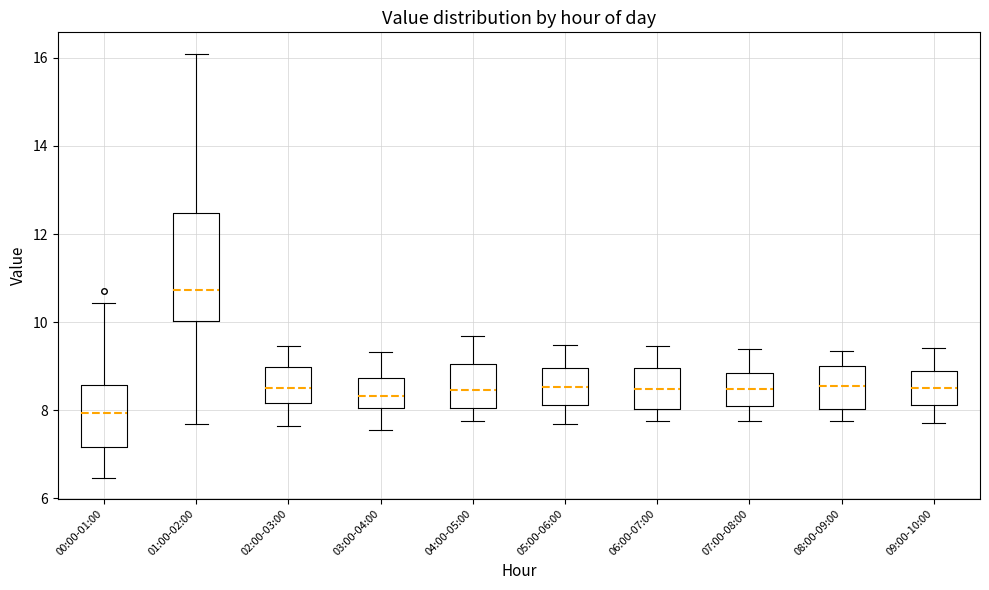

Reading left to right, transcribe this box plot: for each box, give where its median line is, the range the box spans, and where its two whiskers end, as read against the y-axis. The values are not printed on the chart, so give them approximately, as read against the axis.

00:00-01:00: median 8.0, box 7.2 to 8.6, whiskers 6.4 to 10.4
01:00-02:00: median 10.8, box 10.0 to 12.4, whiskers 7.6 to 16.2
02:00-03:00: median 8.6, box 8.2 to 9.0, whiskers 7.6 to 9.4
03:00-04:00: median 8.4, box 8.0 to 8.8, whiskers 7.6 to 9.4
04:00-05:00: median 8.4, box 8.0 to 9.0, whiskers 7.8 to 9.6
05:00-06:00: median 8.6, box 8.2 to 9.0, whiskers 7.6 to 9.4
06:00-07:00: median 8.4, box 8.0 to 9.0, whiskers 7.8 to 9.4
07:00-08:00: median 8.4, box 8.2 to 8.8, whiskers 7.8 to 9.4
08:00-09:00: median 8.6, box 8.0 to 9.0, whiskers 7.8 to 9.4
09:00-10:00: median 8.6, box 8.2 to 8.8, whiskers 7.8 to 9.4